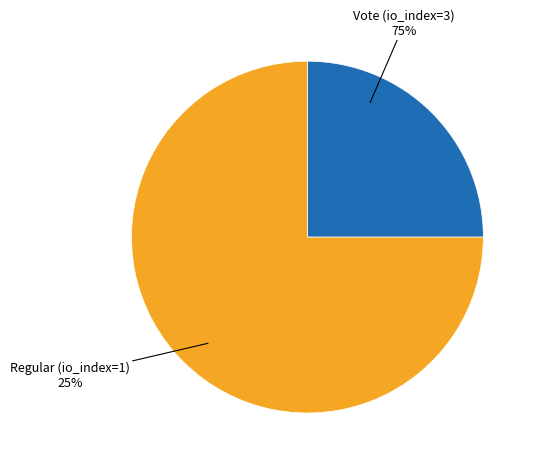

To the nearest percent, what is the combined percentage of Regular (io_index=1) and Vote (io_index=3)?

100%